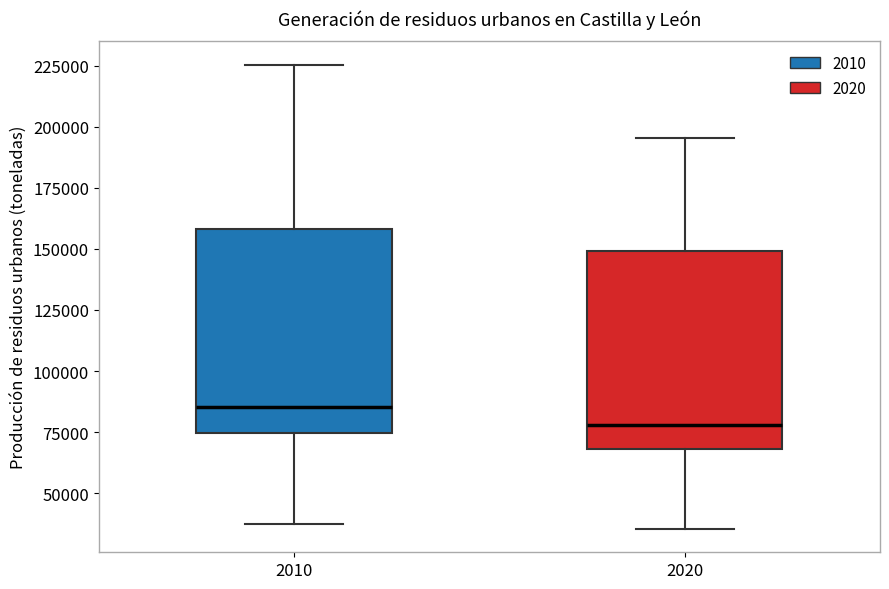

Reading left to right, transcribe this box plot: for each box, give where its median line is, the range the box spans, and where its two whiskers end, as read against the y-axis. The values are not printed on the chart, so give them approximately, as read against the axis.

2010: median 85000, box 75000 to 160000, whiskers 40000 to 225000
2020: median 80000, box 70000 to 150000, whiskers 35000 to 195000